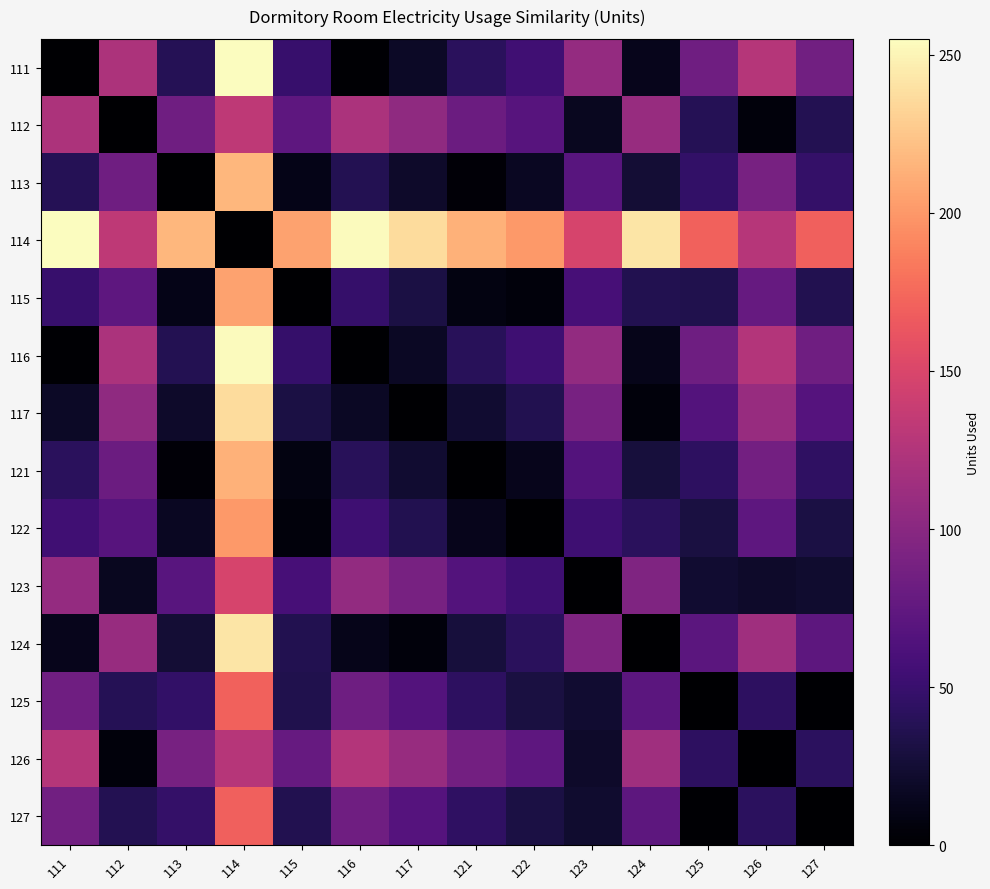

Count the number of data series in this chart.

14